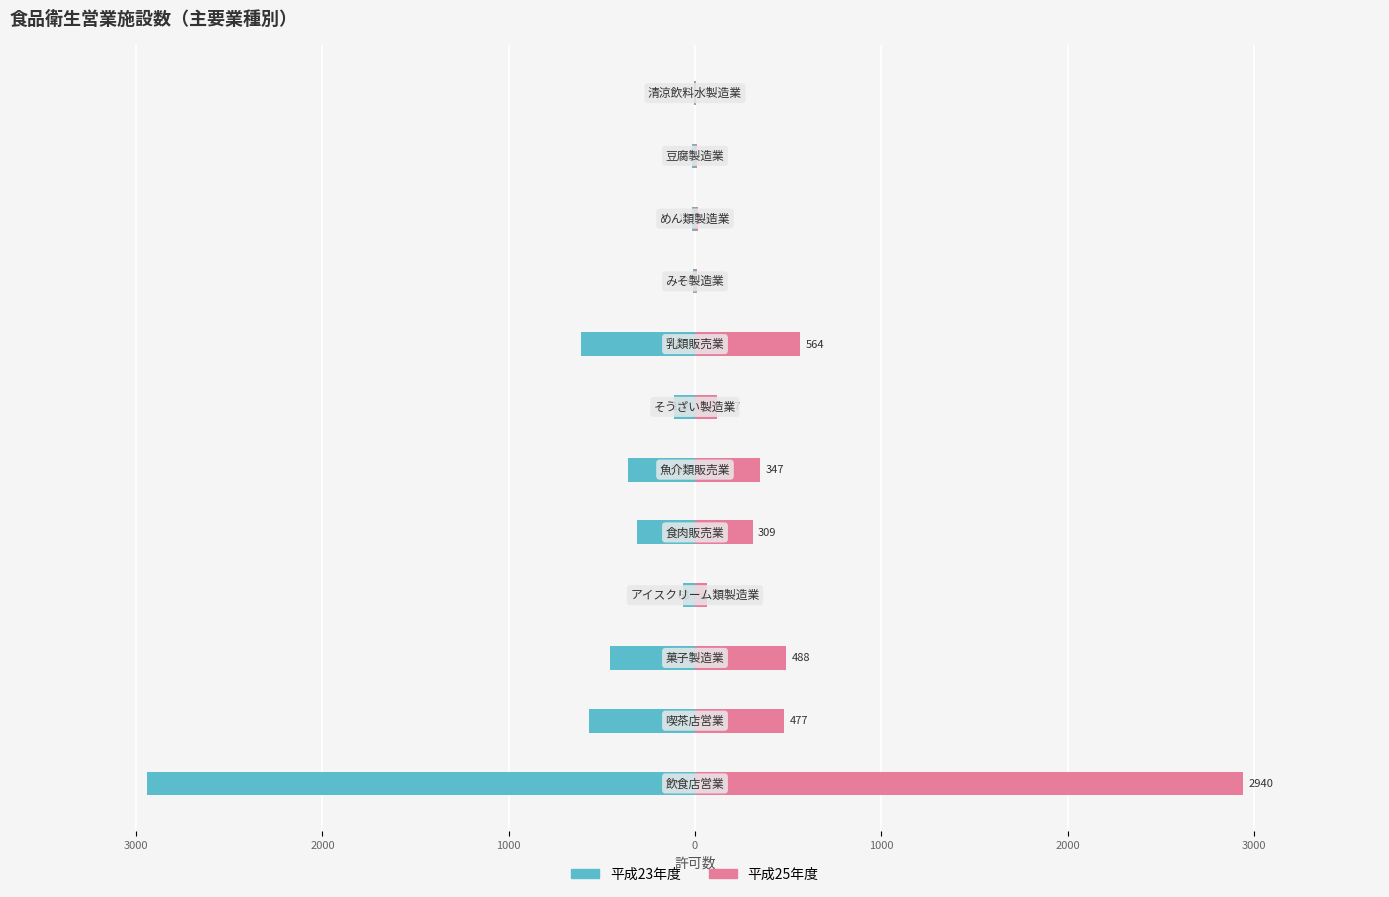

What is the sum of all 平成25年度 values?

5353